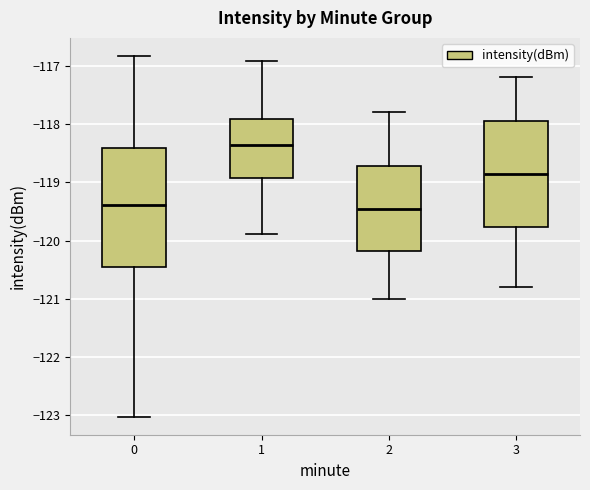

Which box is the tallest, from its lower edge to its upper edge?

0